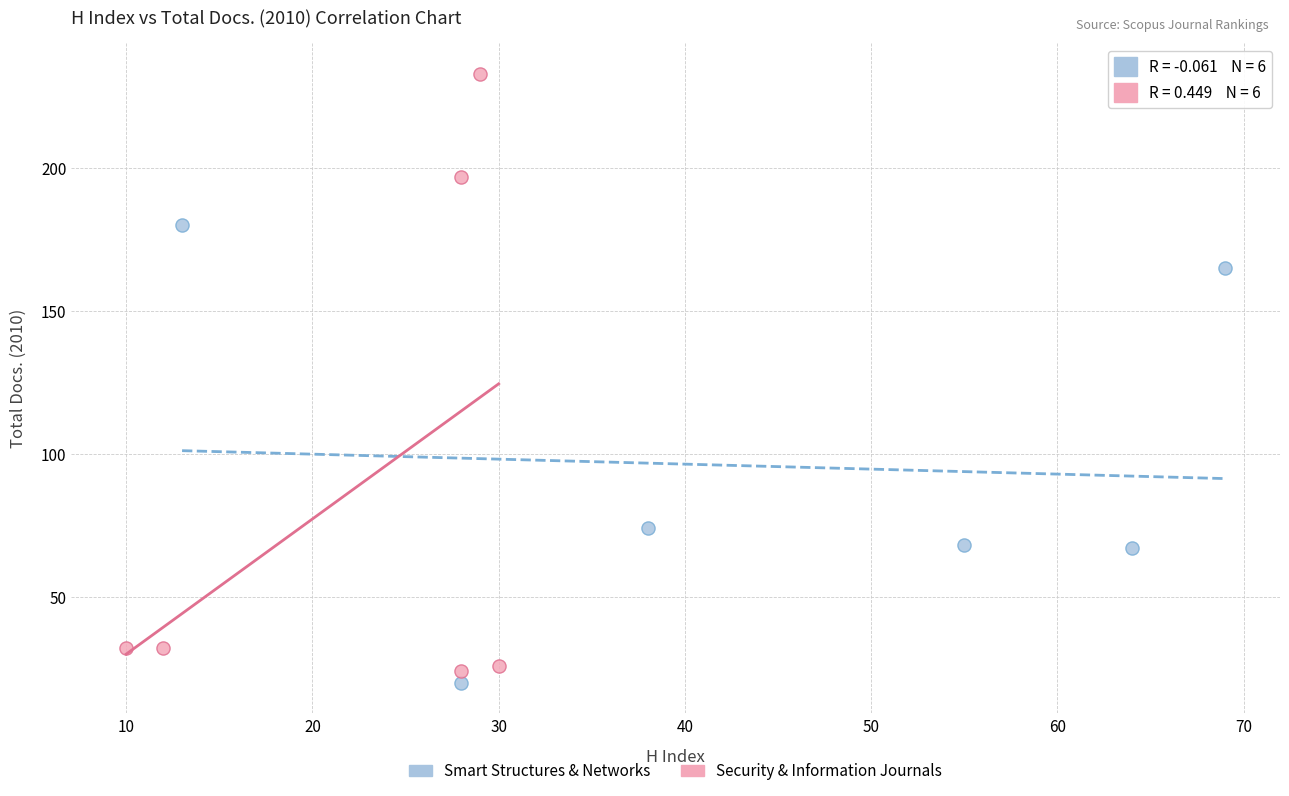

What are all the series names shown in the legend?

Smart Structures & Networks, Security & Information Journals